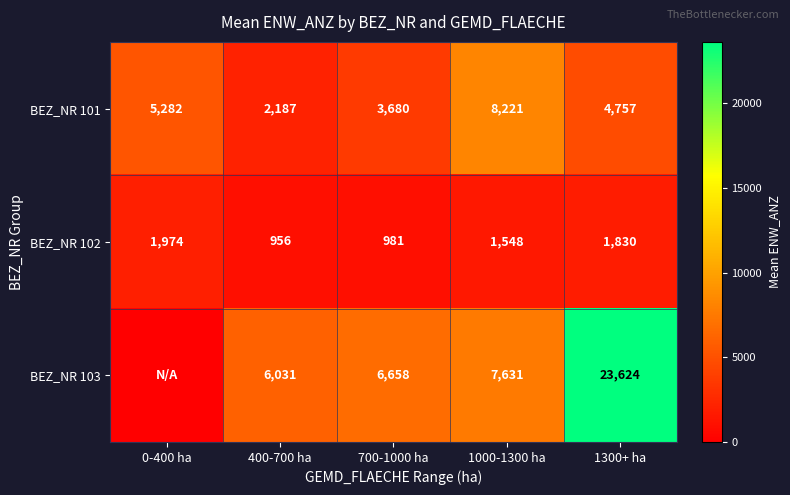

How many categories are shown in the chart?

5